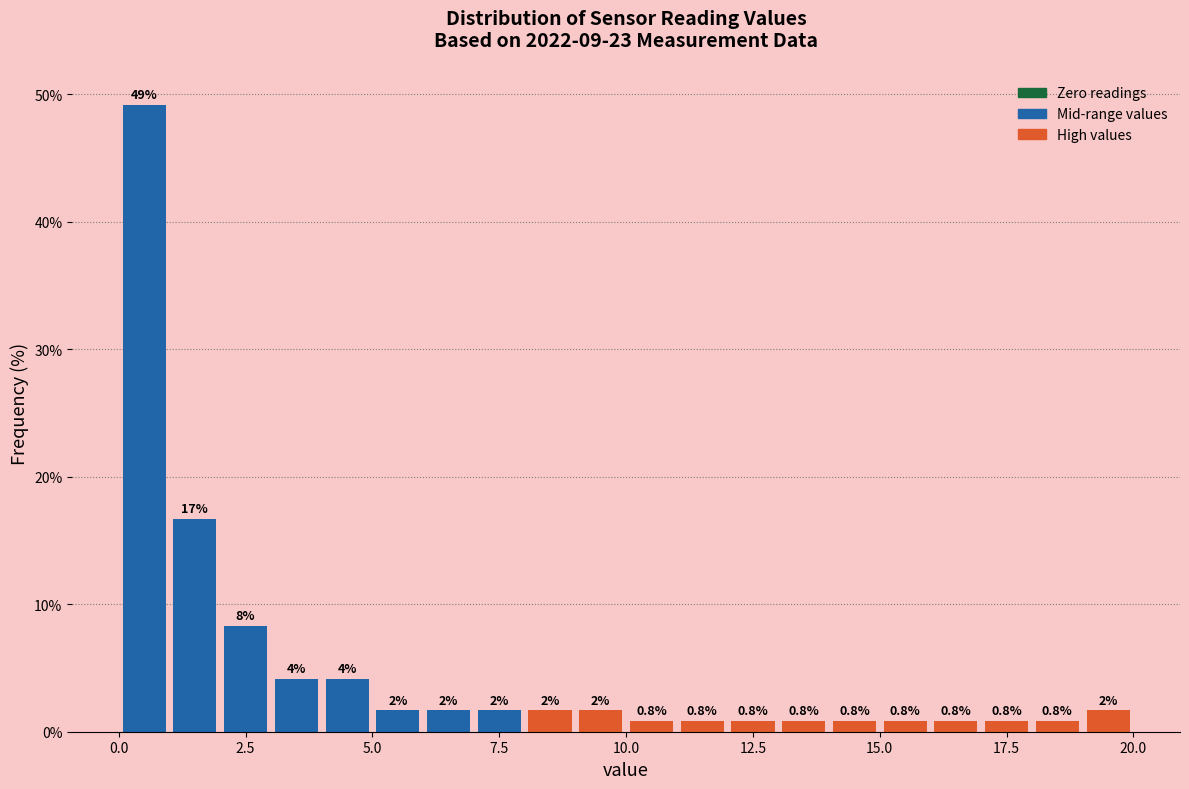

Around what value on the x-axis is the tallest bar? Give the approximate position of its centre, as read against the axis.

0.5